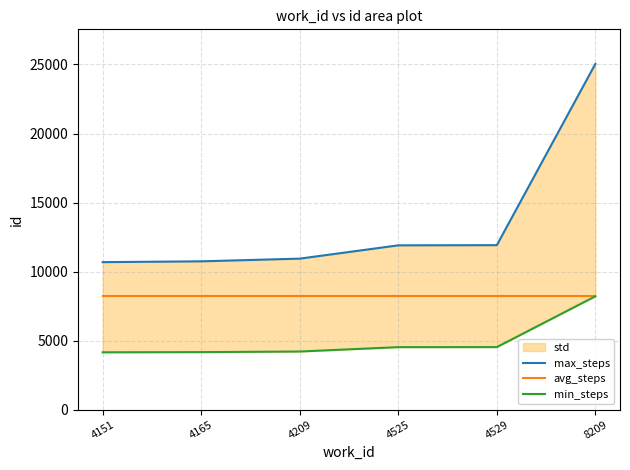

True or false: max_steps has a value of 3974 at 4529.

False